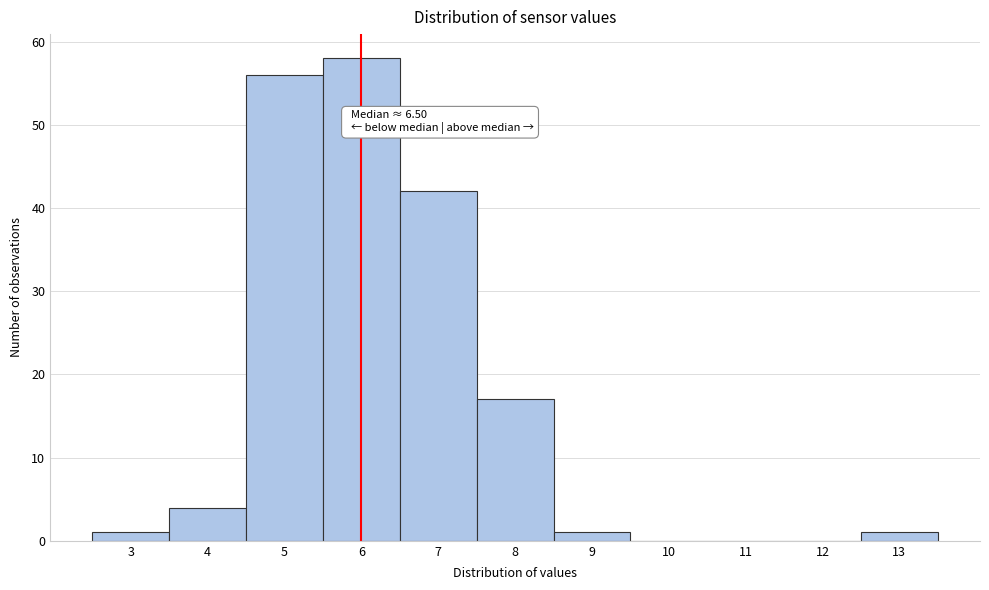

Reading right to left, transcribe all the data shown in this chart.

13=1	12=0	11=0	10=0	9=1	8=17	7=42	6=58	5=56	4=4	3=1